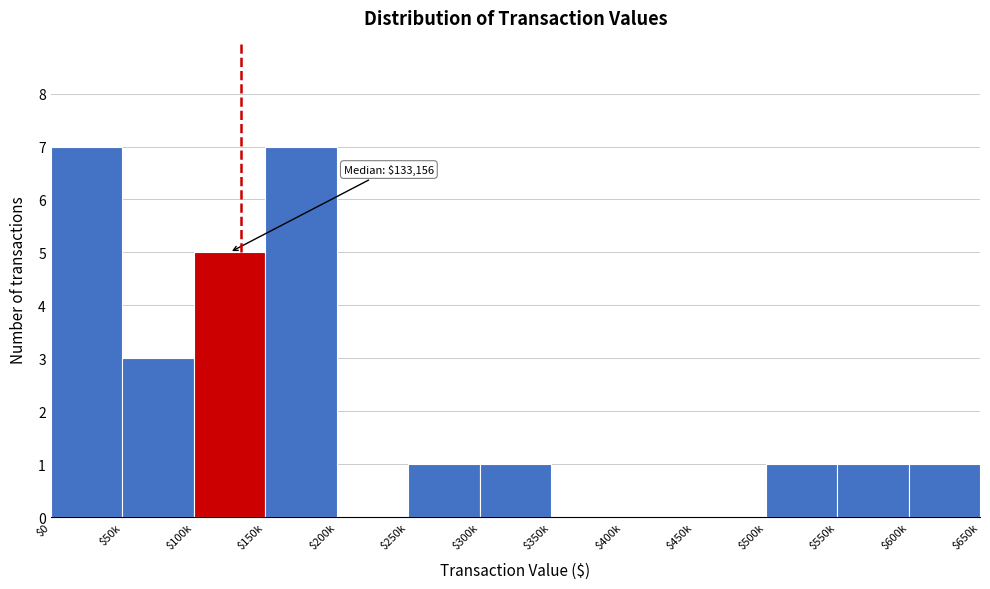

True or false: the data shows 11 at $0.

False